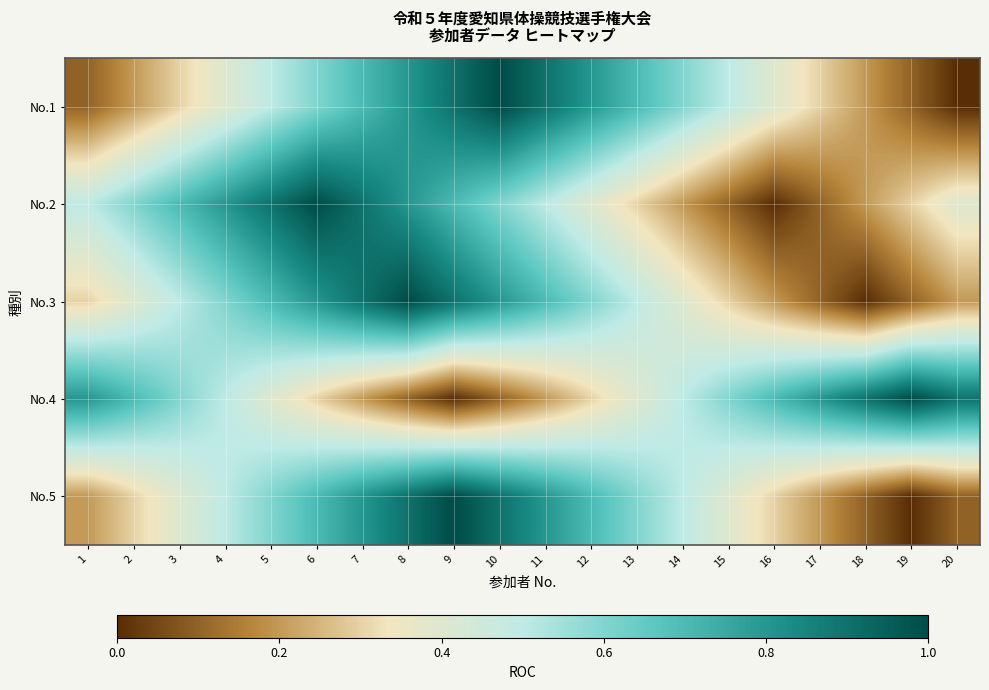

Between 4 and 11, which series saw the biggest shift?

No.1